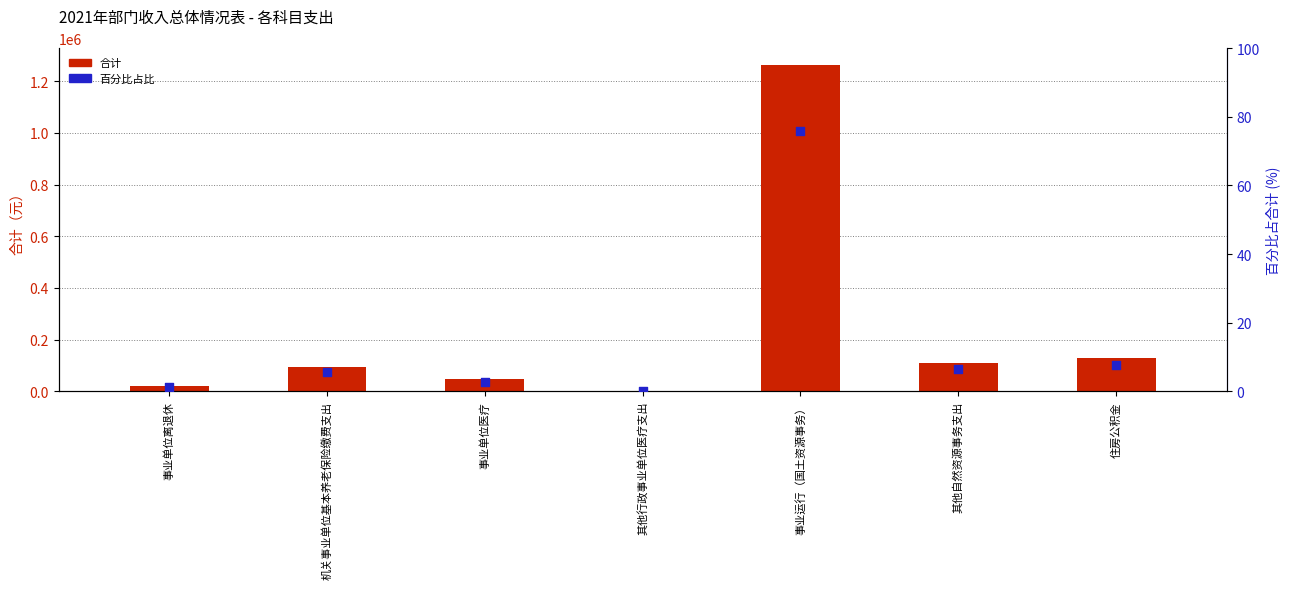

Is the value of 百分比占比 at 事业运行（国土资源事务） greater than the value of 合计 at 其他行政事业单位医疗支出?

No